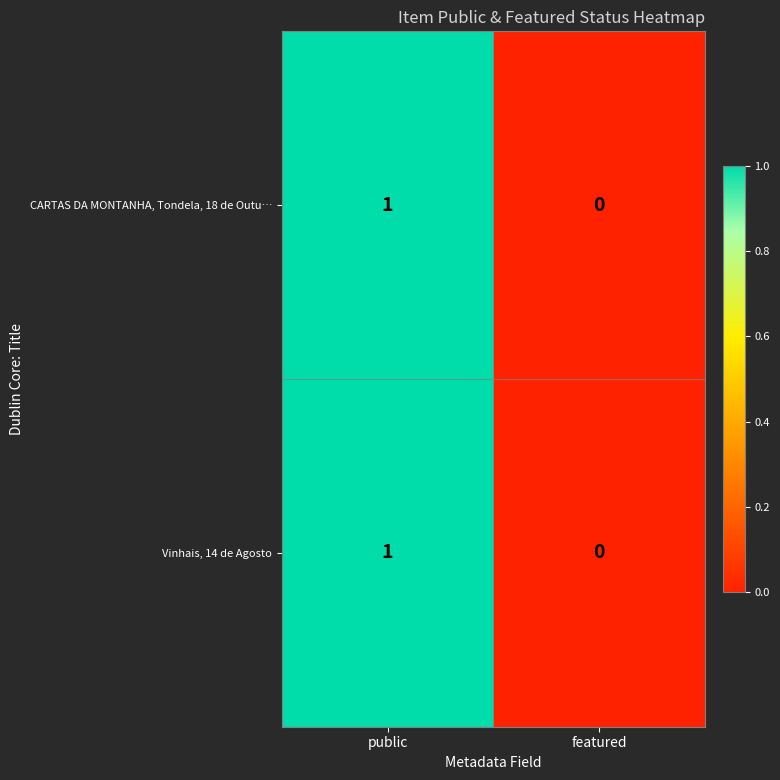

Which category has the lowest value across all series?

featured